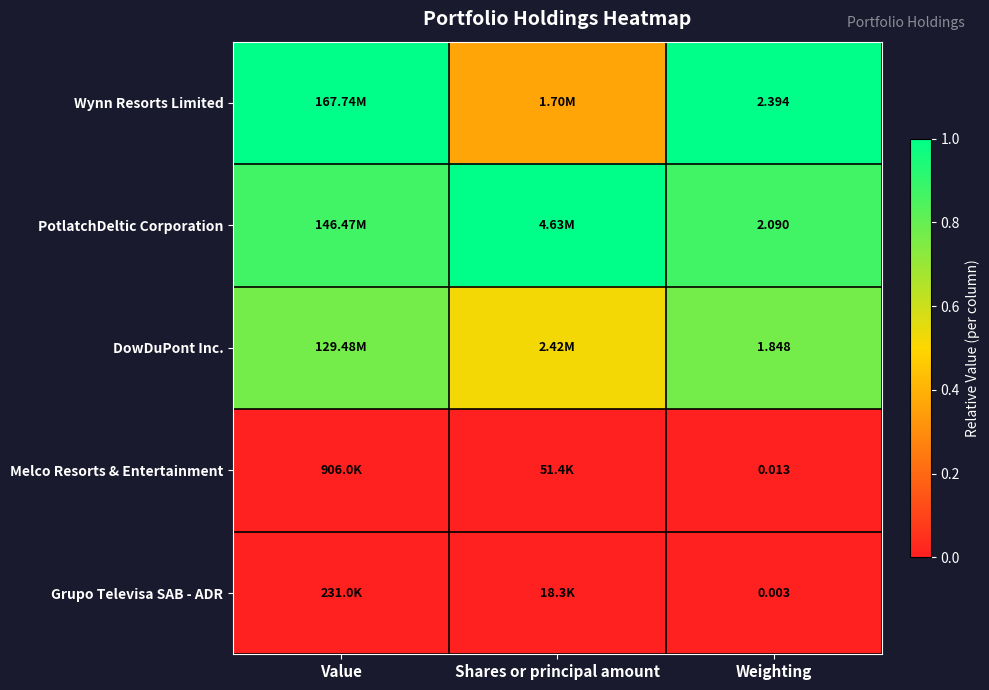

At Weighting, list the series in order from smallest to largest.

Grupo Televisa SAB - ADR, Melco Resorts & Entertainment, DowDuPont Inc., PotlatchDeltic Corporation, Wynn Resorts Limited